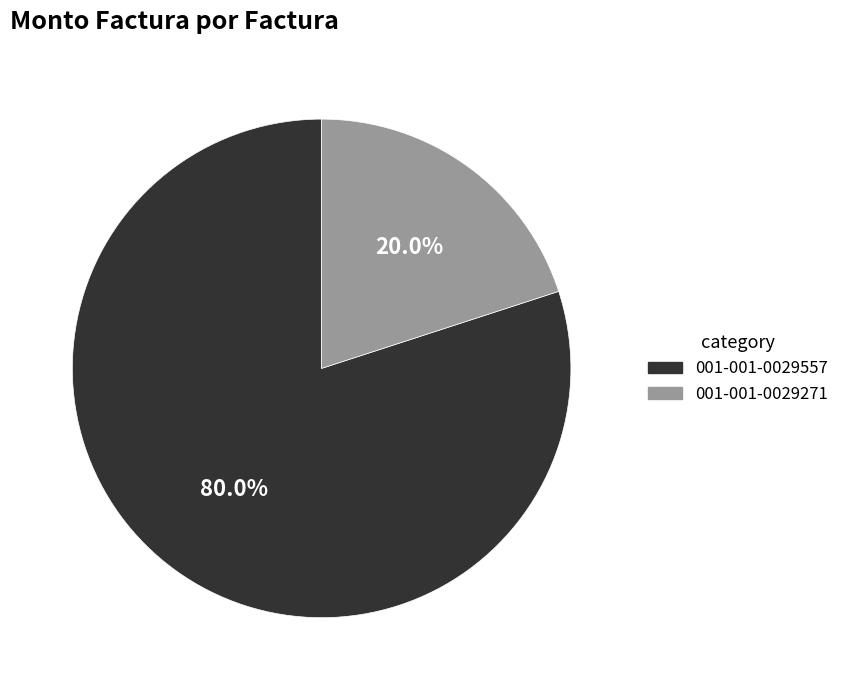

Rank the categories by value from highest to lowest.

001-001-0029557, 001-001-0029271